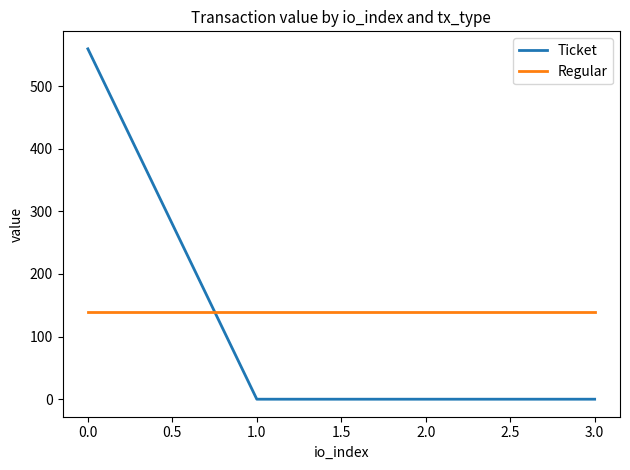

After their last crossing, which series has the higher values: Ticket or Regular?

Regular